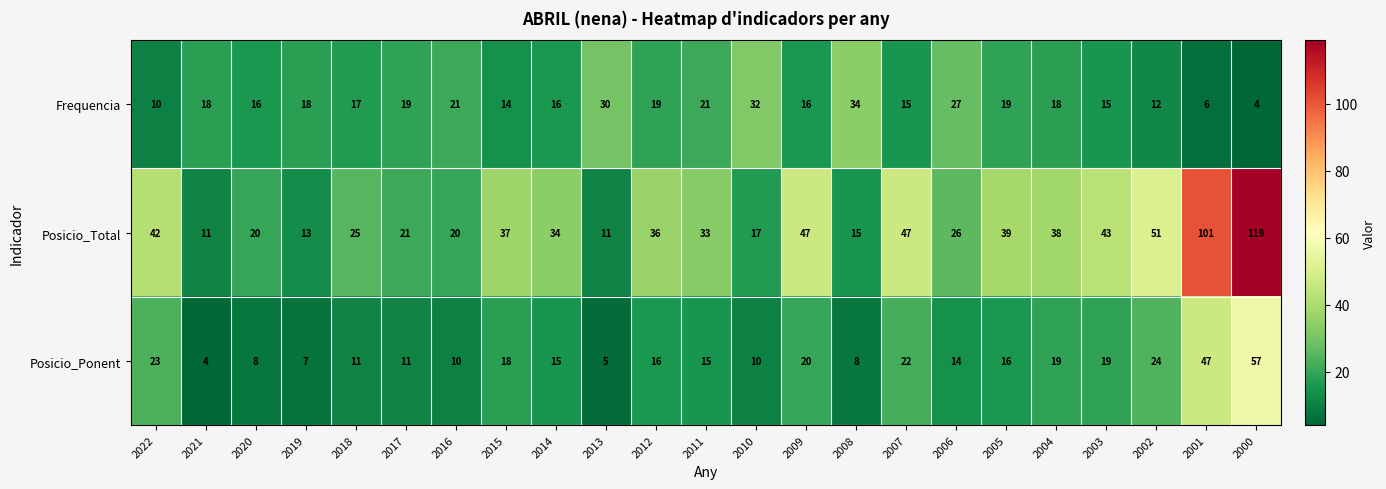

What is the sum of all Frequencia values?

417